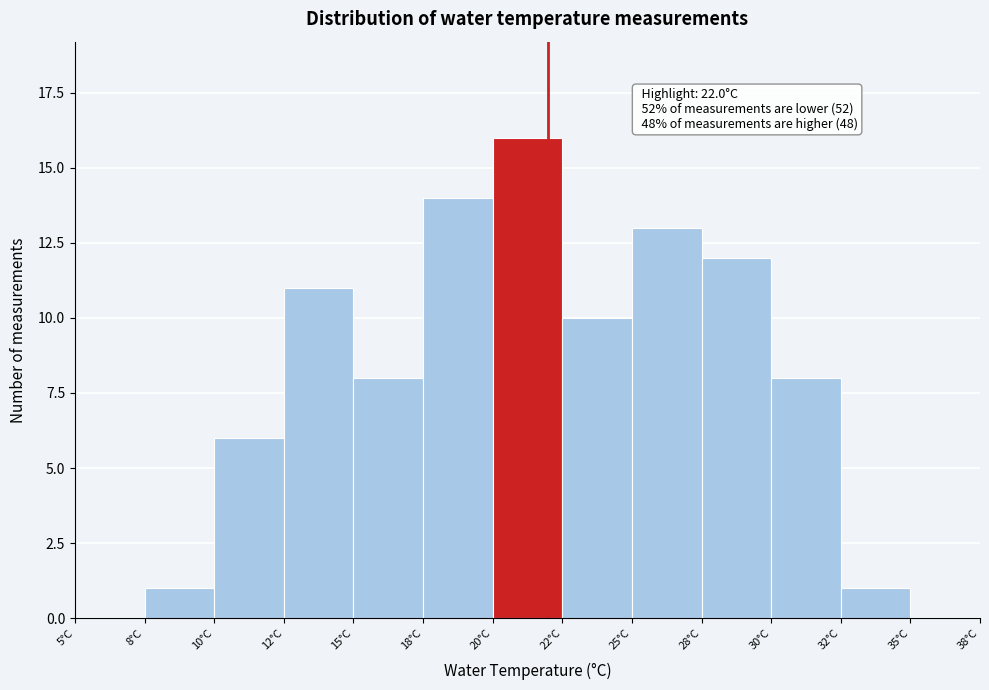

Reading right to left, extract all data points from this chart.

35°C=0	32°C=1	30°C=8	28°C=12	25°C=13	22°C=10	20°C=16	18°C=14	15°C=8	12°C=11	10°C=6	8°C=1	5°C=0